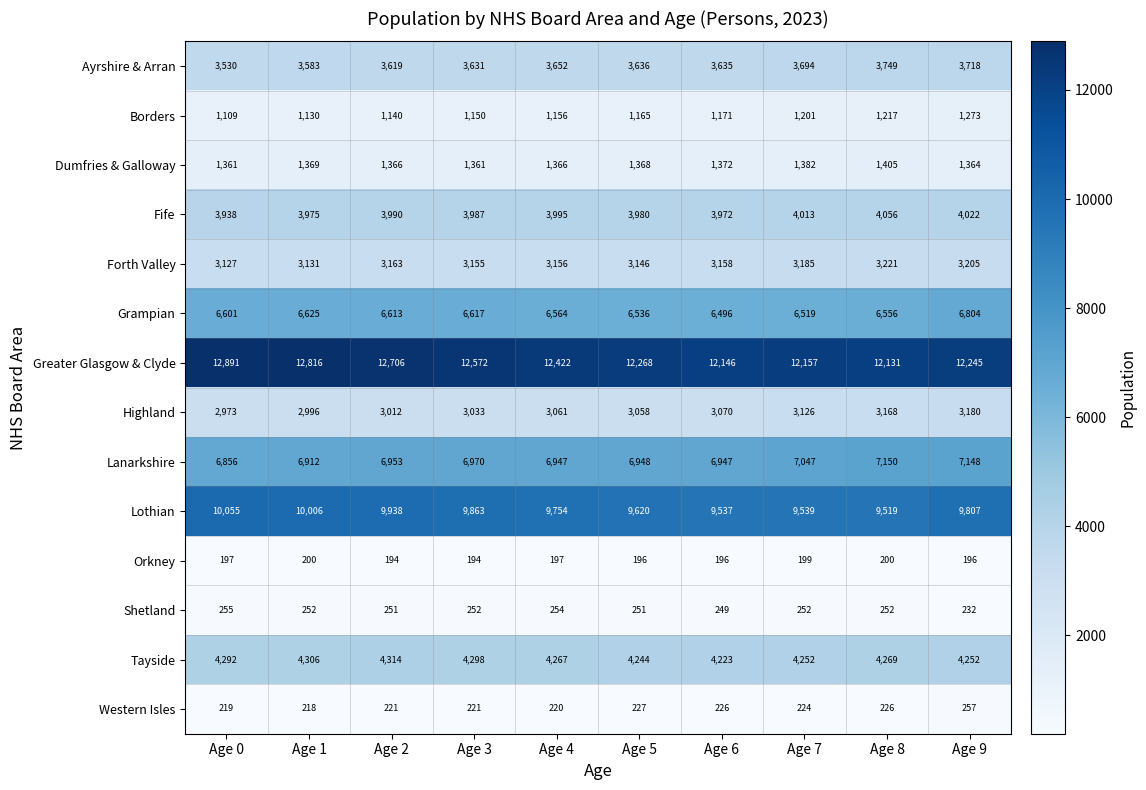

True or false: Tayside has a value of 2658 at Age 4.

False